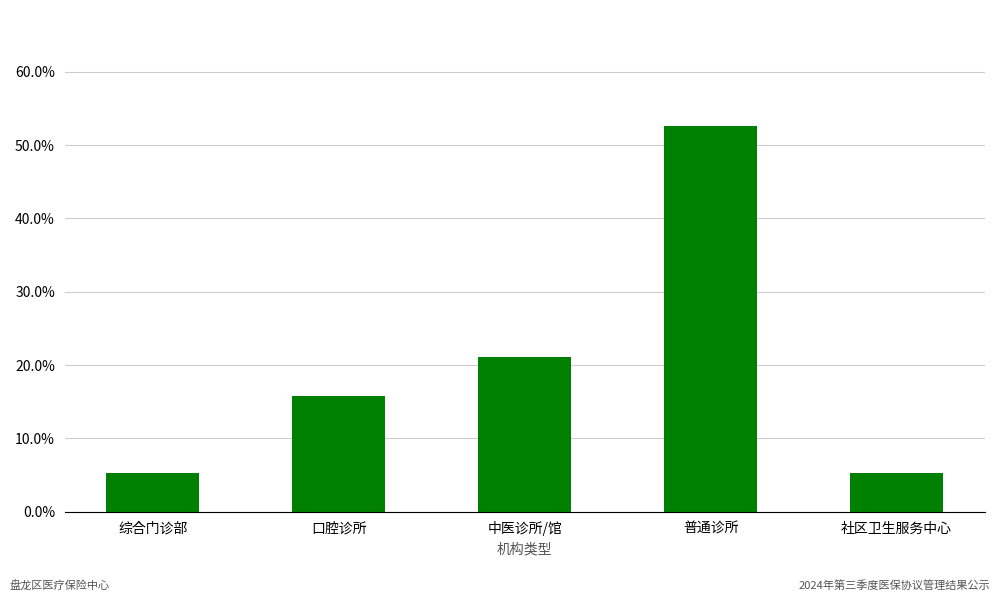

Are the bars horizontal?

No